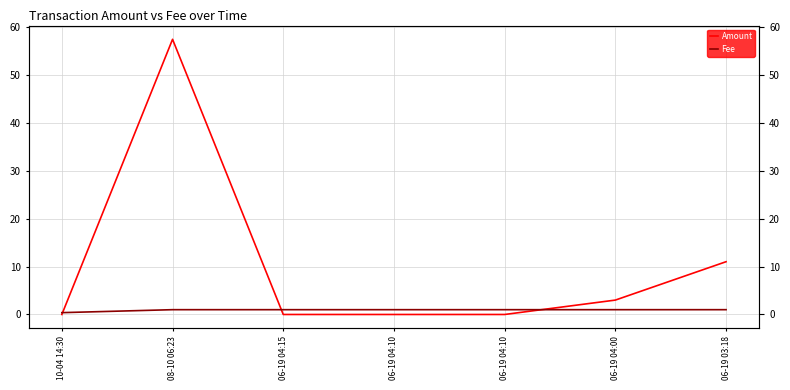

Count the number of data series in this chart.

2